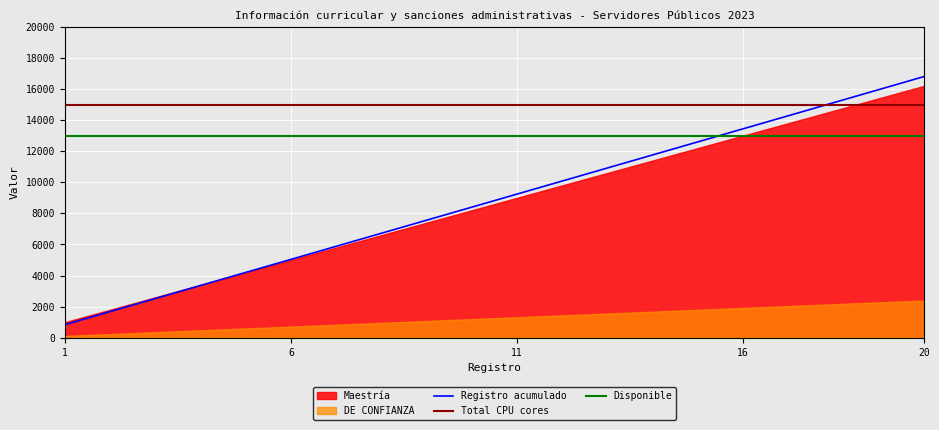

True or false: Total CPU cores and Disponible cross at least once.

False